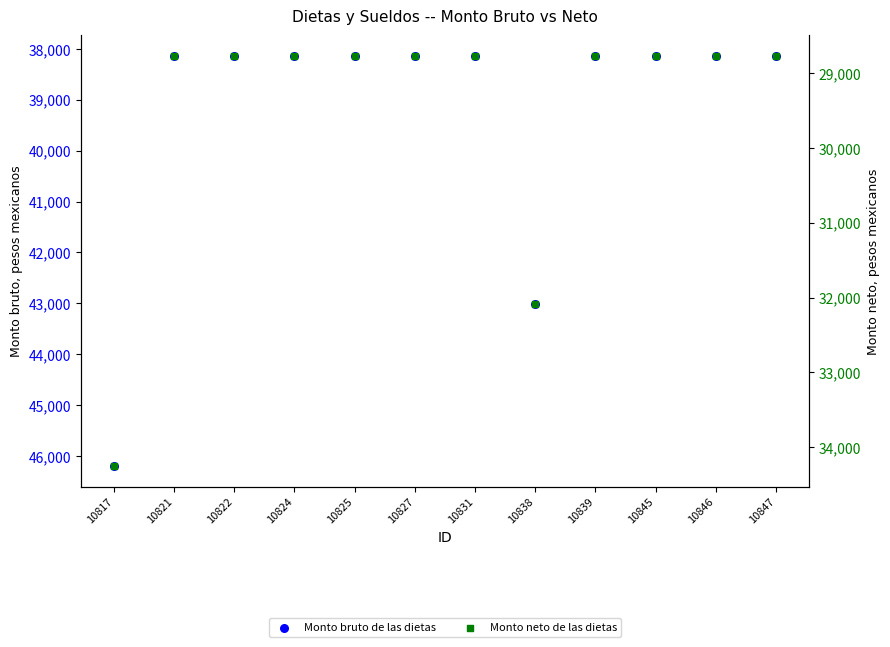

What are all the series names shown in the legend?

Monto bruto de las dietas, Monto neto de las dietas